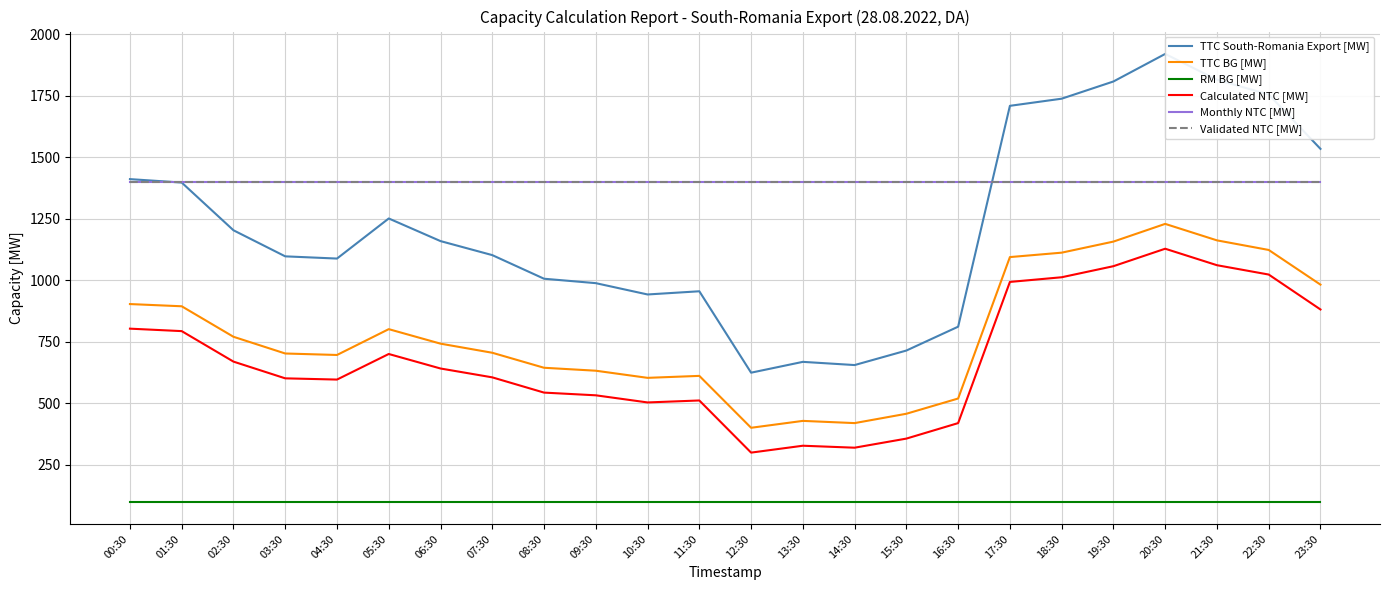

Count the number of data series in this chart.

6